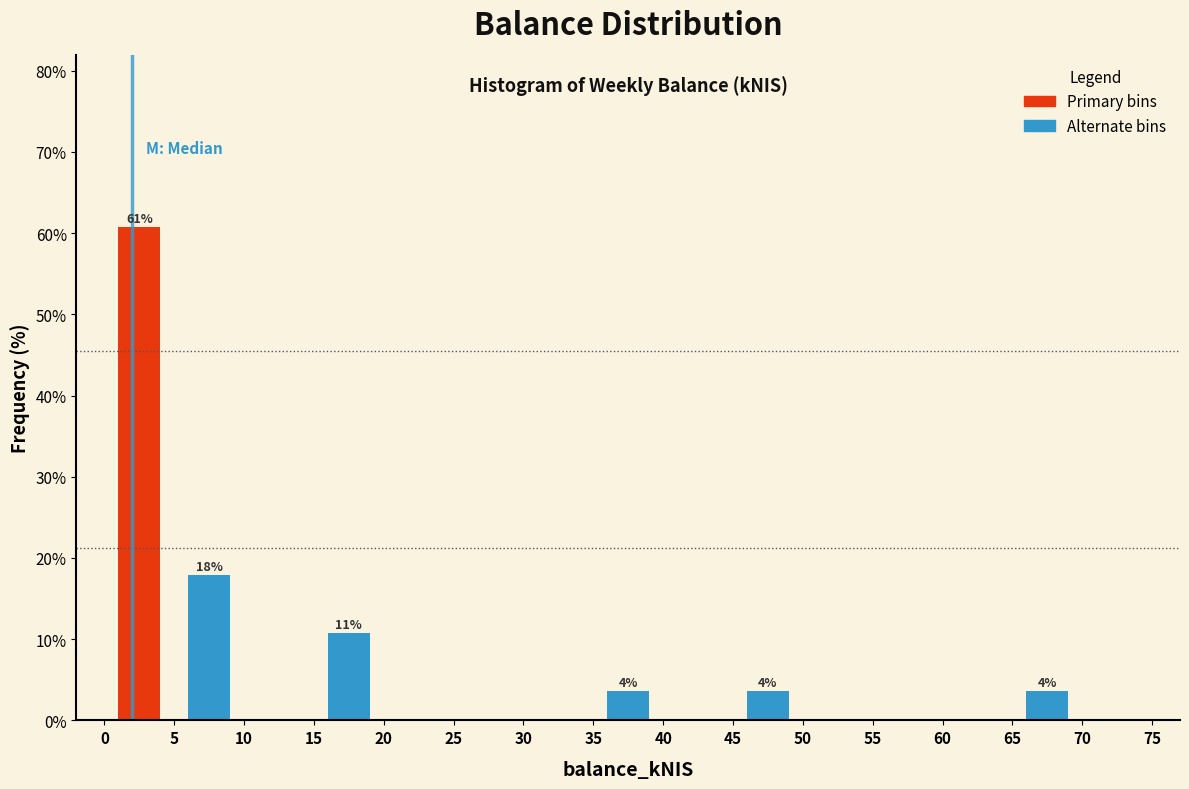

Which range on the x-axis has the tallest bar?

0 to 5